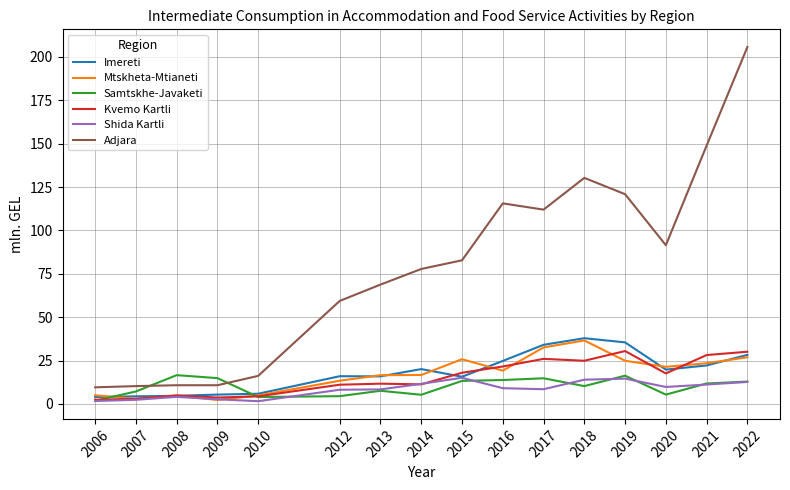

At which label is Mtskheta-Mtianeti closest to 19?

2016